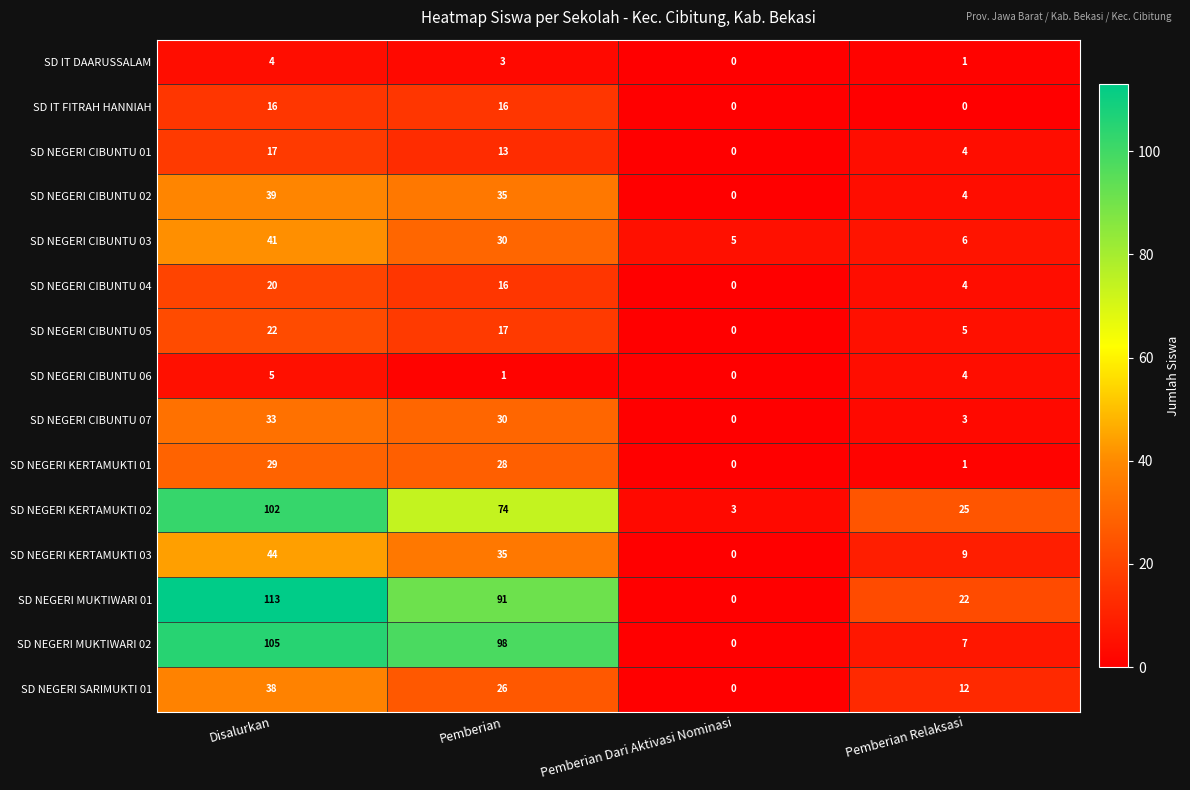

Count the number of categories in the chart.

4